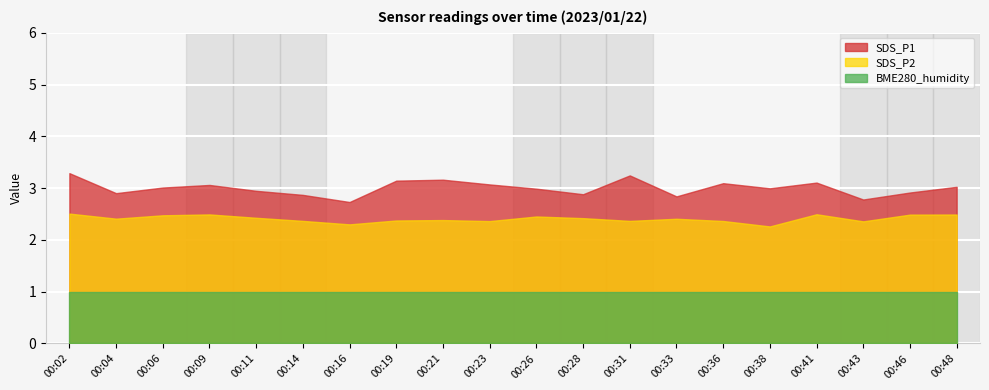

What are all the series names shown in the legend?

SDS_P1, SDS_P2, BME280_humidity